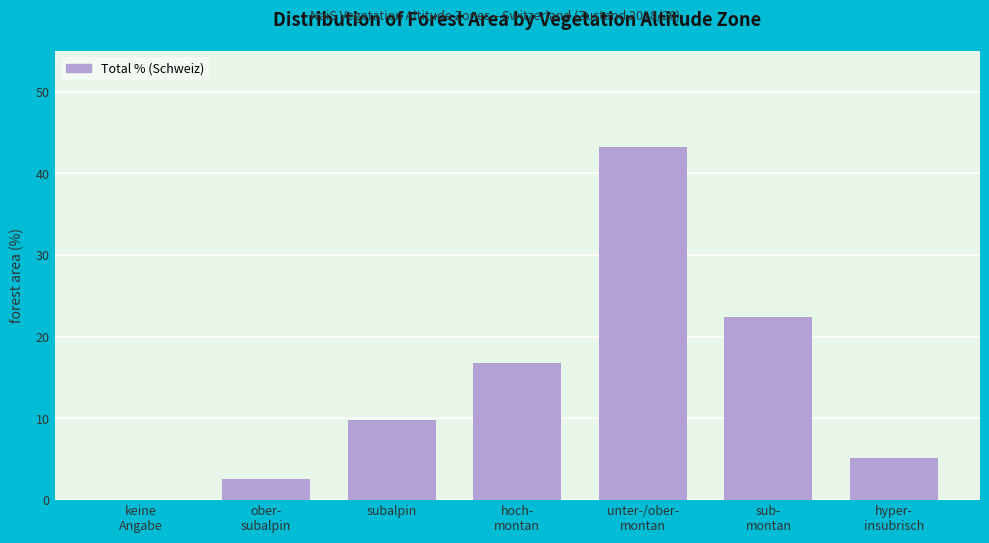

What is the sum of all values?

100.0